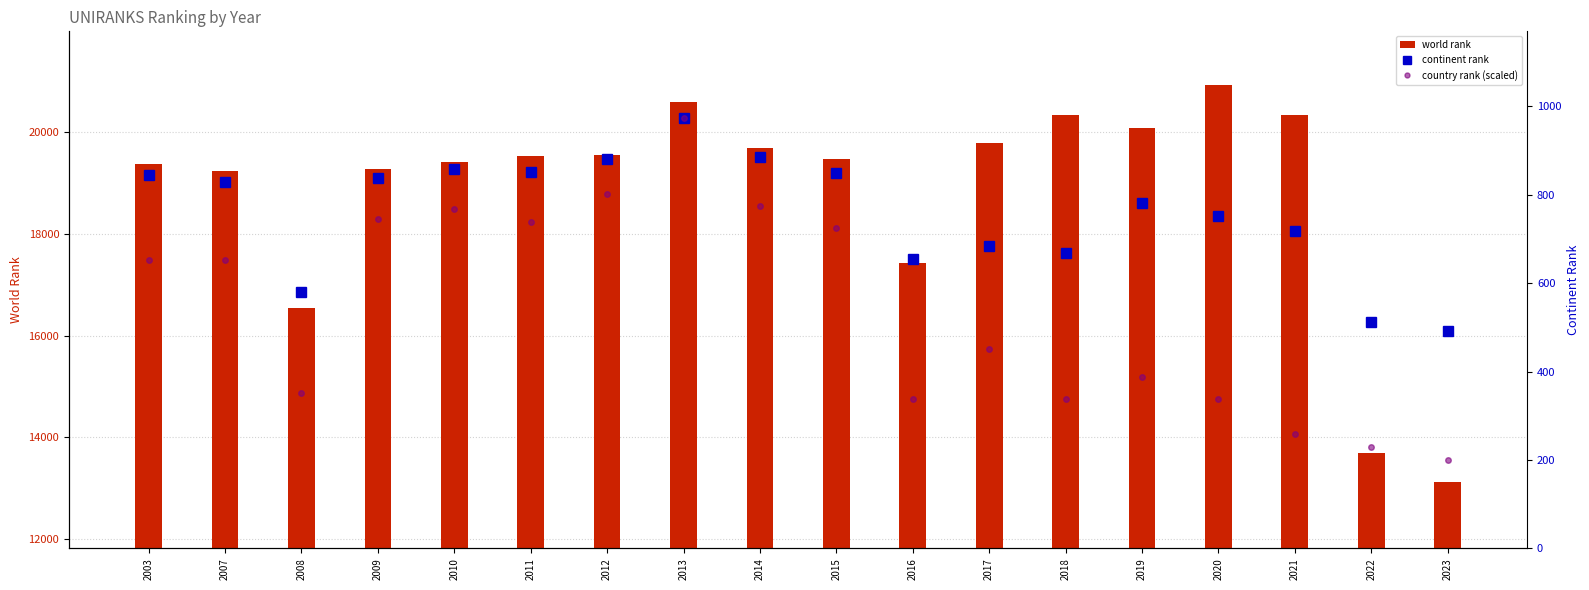

How many data points in world rank are above 19543?

8